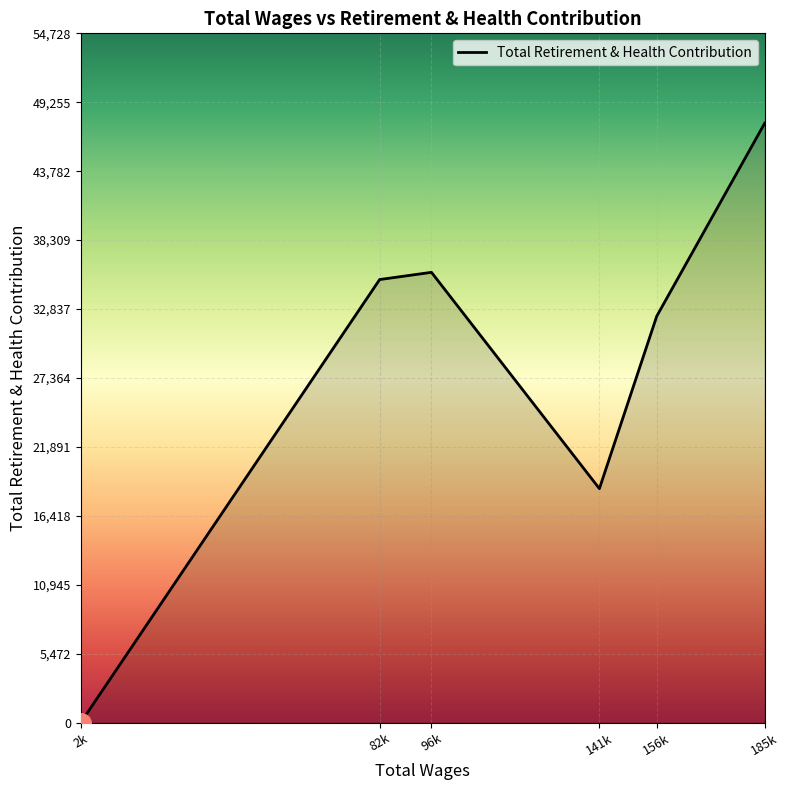

What is the difference between the maximum and minimum values?

47590